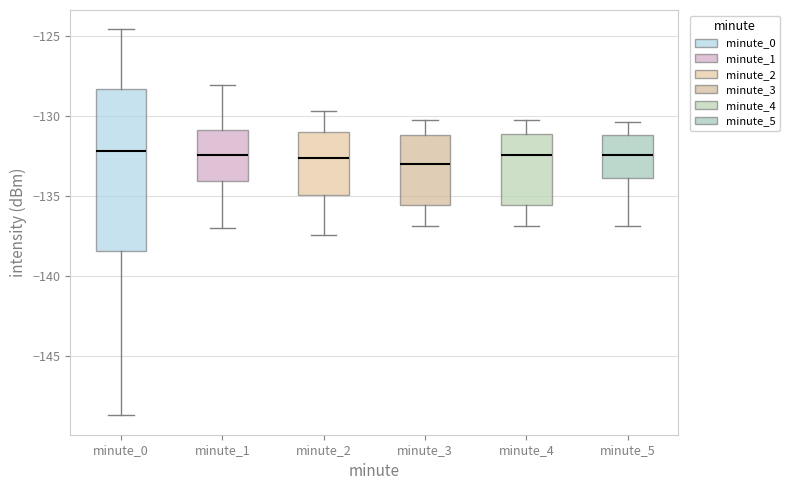

Reading left to right, read every box against the y-axis: the position of its median line, the range the box covers, and the ends of its whiskers. The values are not printed on the chart, so give them approximately, as read against the axis.

minute_0: median -132.0, box -138.5 to -128.5, whiskers -148.5 to -124.5
minute_1: median -132.5, box -134.0 to -131.0, whiskers -137.0 to -128.0
minute_2: median -132.5, box -135.0 to -131.0, whiskers -137.5 to -129.5
minute_3: median -133.0, box -135.5 to -131.0, whiskers -137.0 to -130.0
minute_4: median -132.5, box -135.5 to -131.0, whiskers -137.0 to -130.0
minute_5: median -132.5, box -134.0 to -131.0, whiskers -137.0 to -130.5